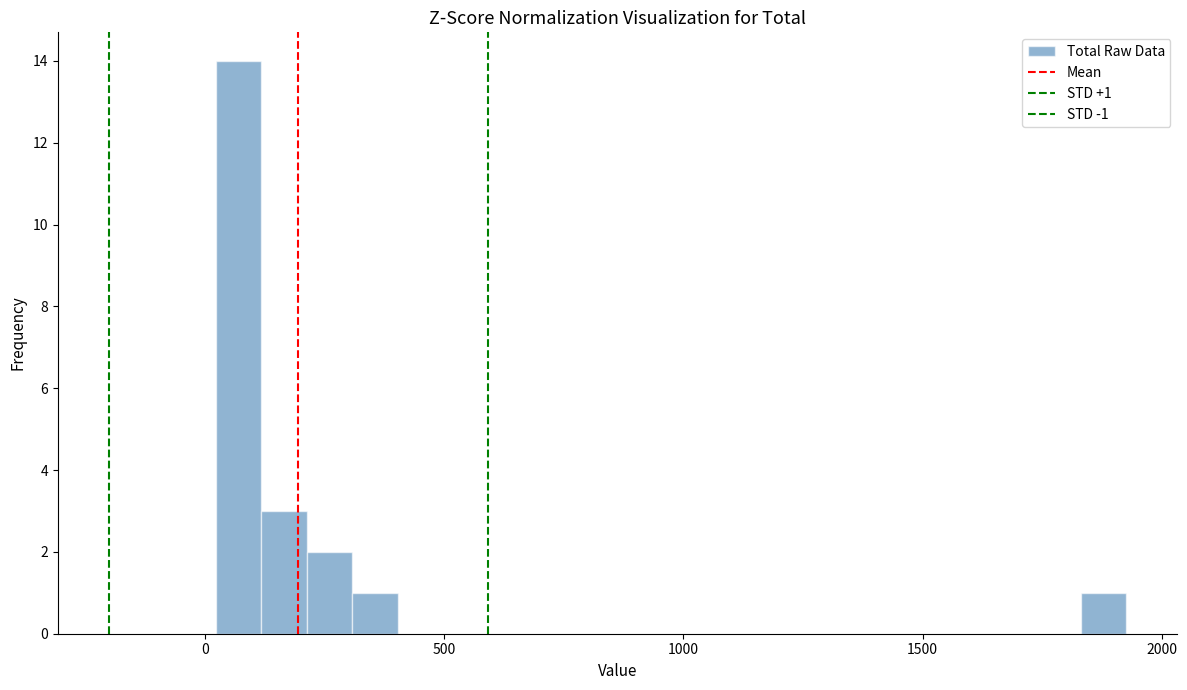

Read against the x-axis, roughly where is the centre of the tallest bar?

50